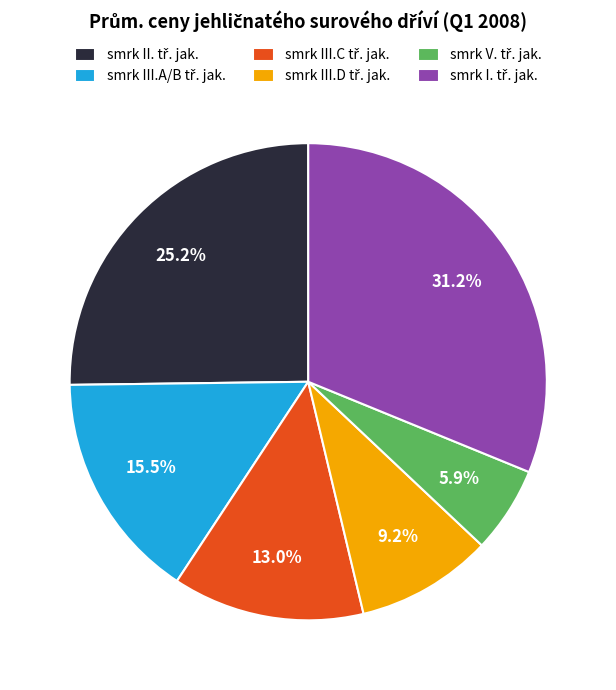

Does any single category account for the majority?

No